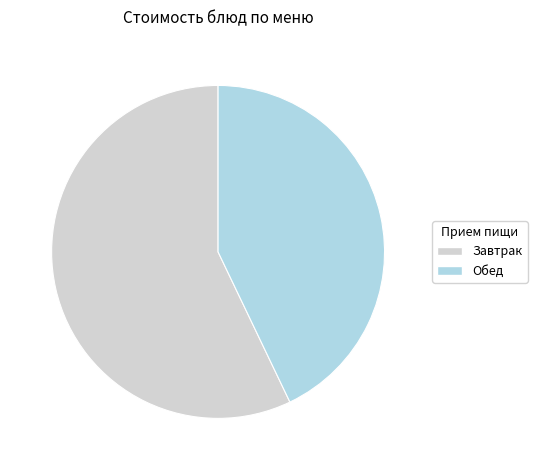

Rank the categories by value from lowest to highest.

Обед, Завтрак